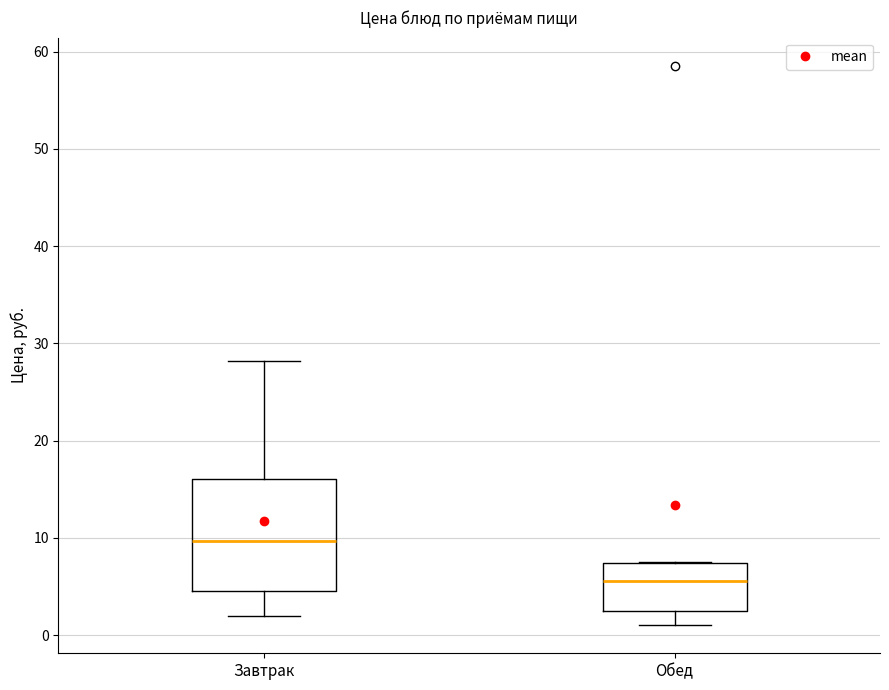

Reading left to right, transcribe this box plot: for each box, give where its median line is, the range the box spans, and where its two whiskers end, as read against the y-axis. The values are not printed on the chart, so give them approximately, as read against the axis.

Завтрак: median 10, box 4 to 16, whiskers 2 to 28
Обед: median 6, box 3 to 7, whiskers 1 to 7